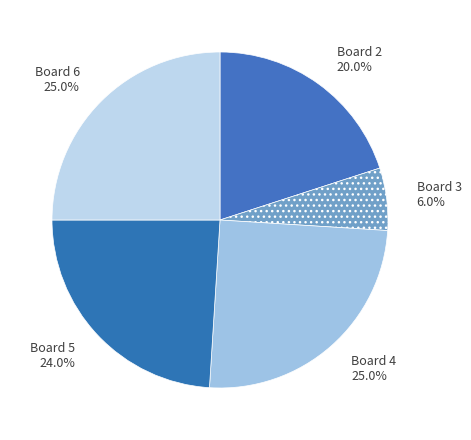

What percentage do Board 6 25.0% and Board 4 25.0% together represent?

50.0%